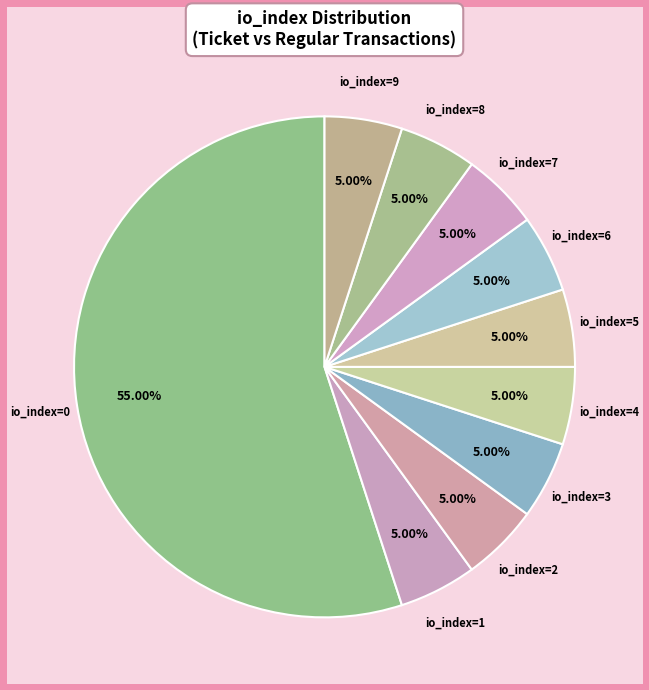

Combined, do io_index=4 and io_index=8 account for over 50%?

No